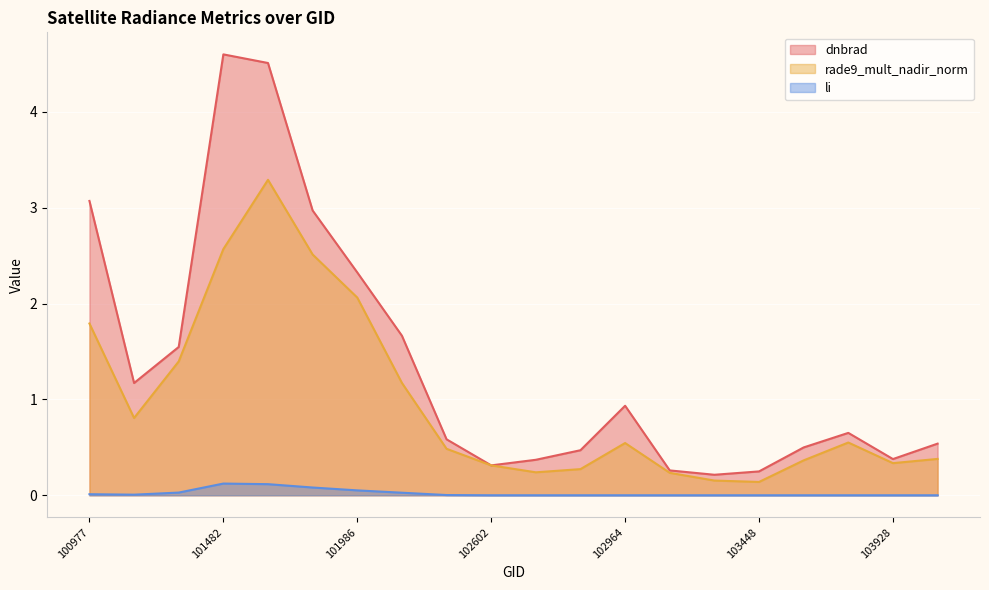

Which series has the widest spread of values?

dnbrad